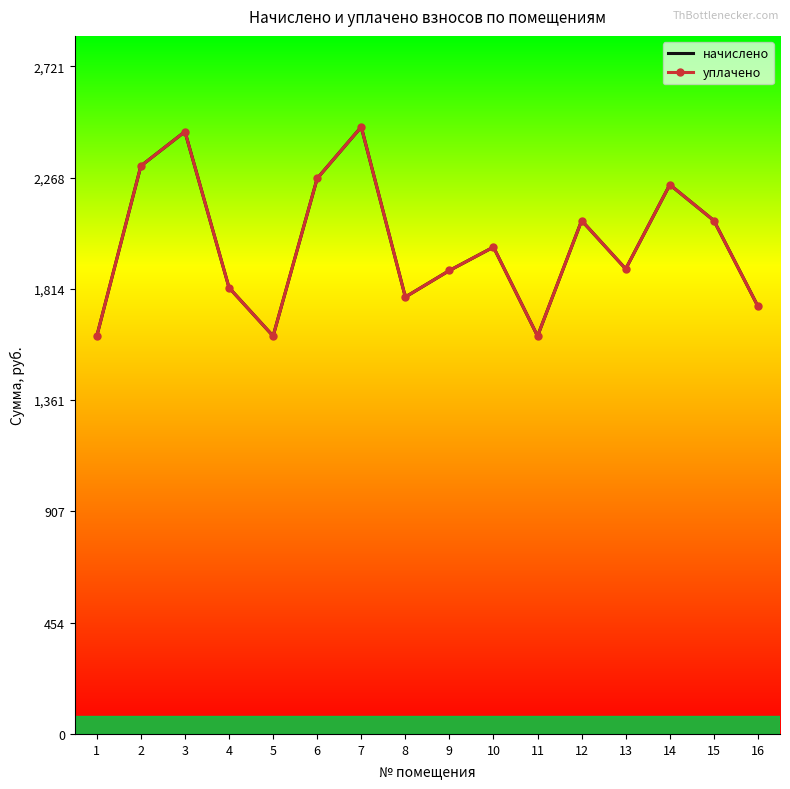

What is the value of the начислено point at the 4th from the left?

1819.0